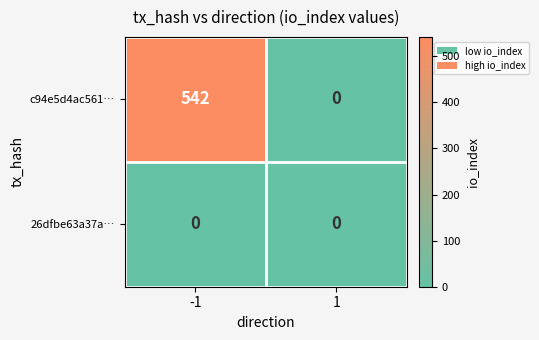

The value of c94e5d4ac561… at -1 is 151. True or false?

False